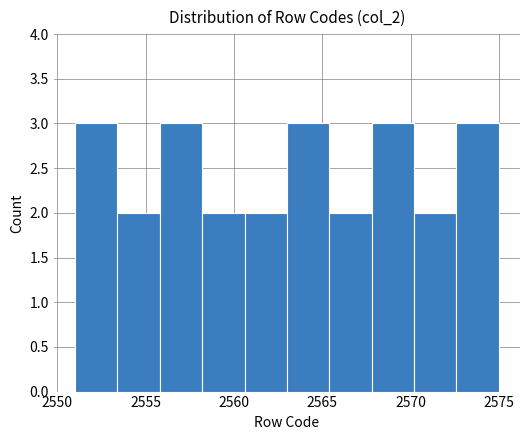

What is the height of the bar covering 2558.2 to 2560.6 on the x-axis? Neither the bar edges nor the heights are printed on the chart, so give them approximately, as read against the axes.

2